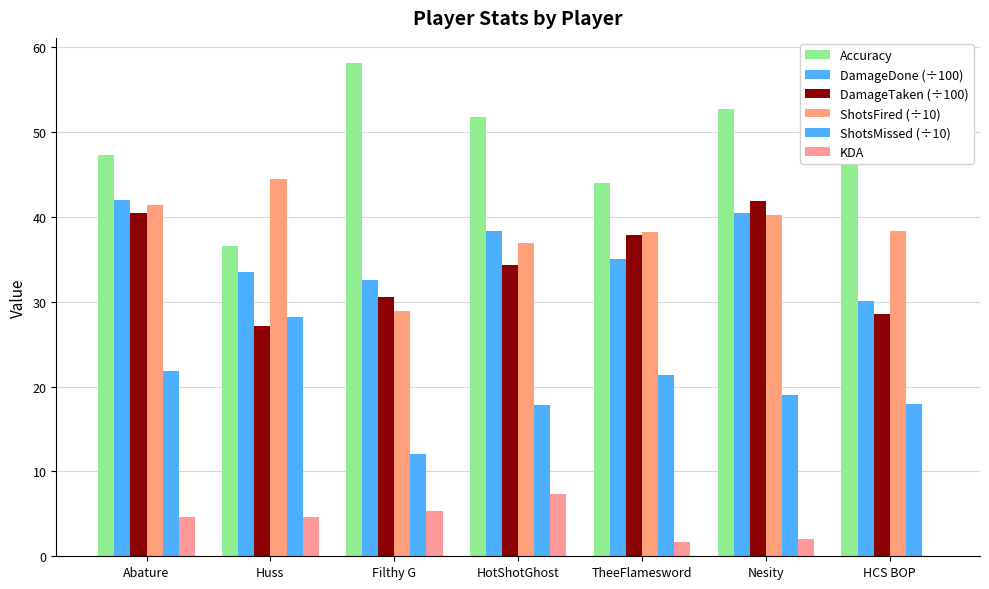

How many data points does each series have?

7